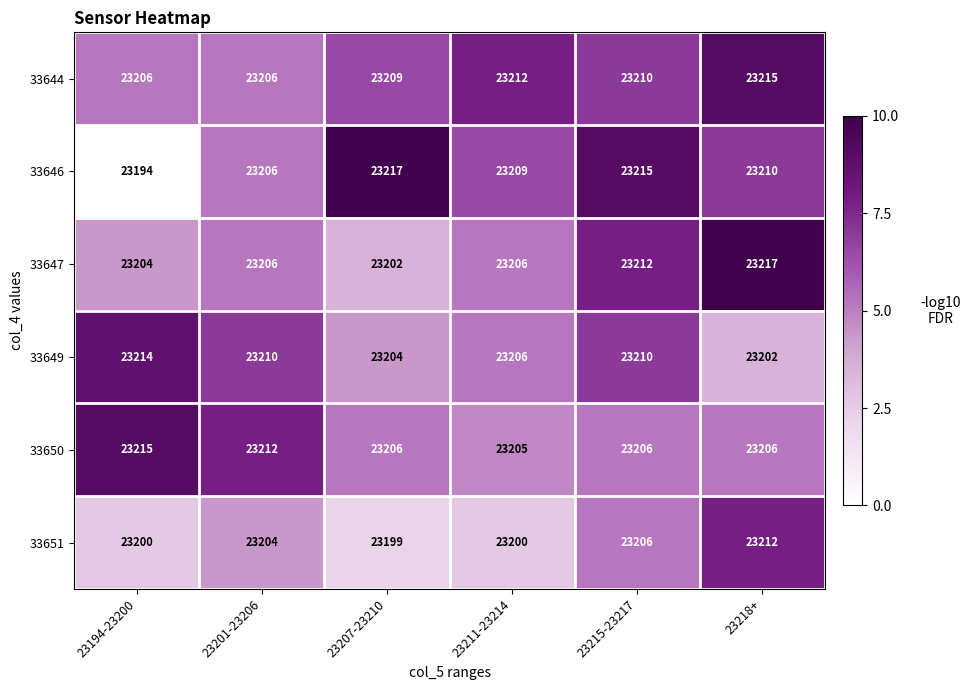

At 23194-23200, list the series in order from largest to smallest.

33650, 33649, 33644, 33647, 33651, 33646